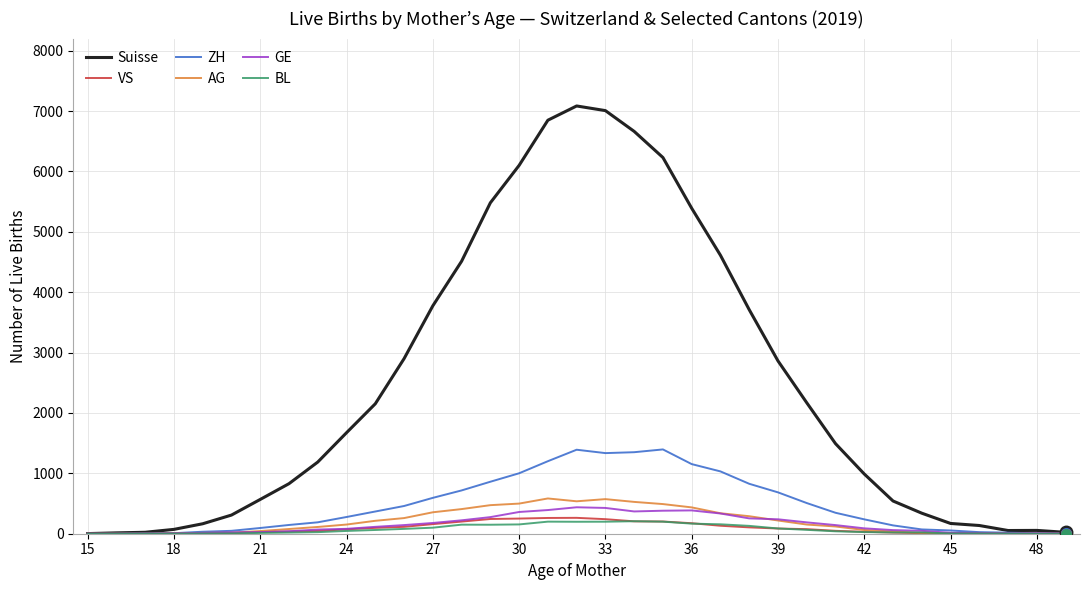

Which series has the largest total across all categories?

Suisse